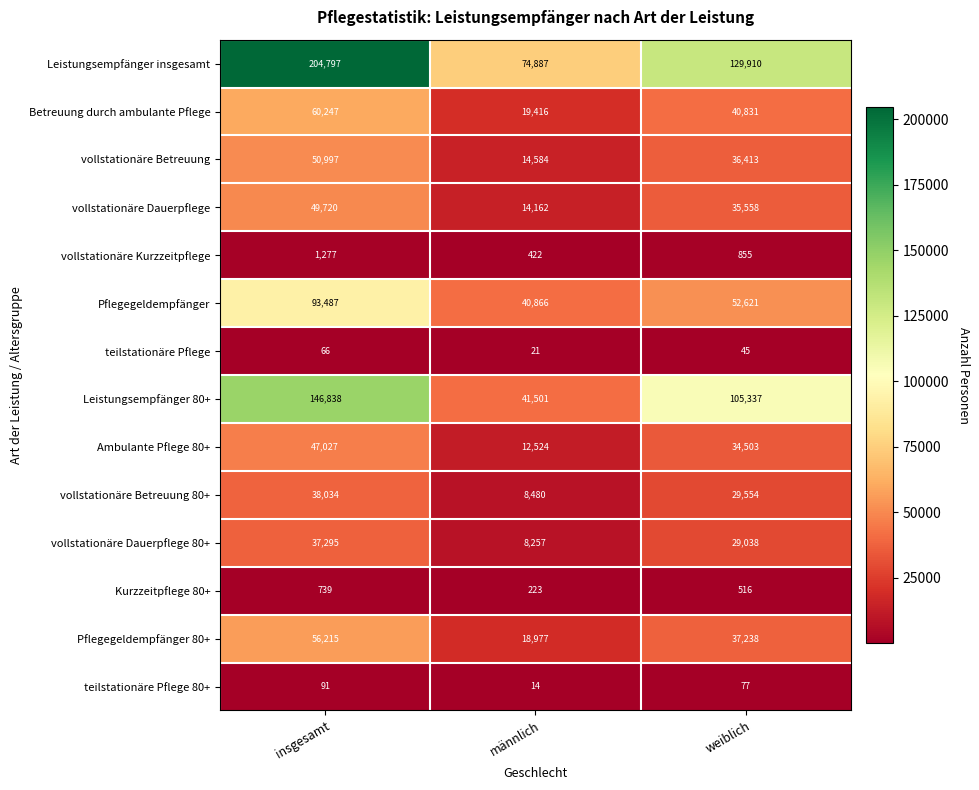

What is the difference between the teilstationäre Pflege values at männlich and weiblich?

24